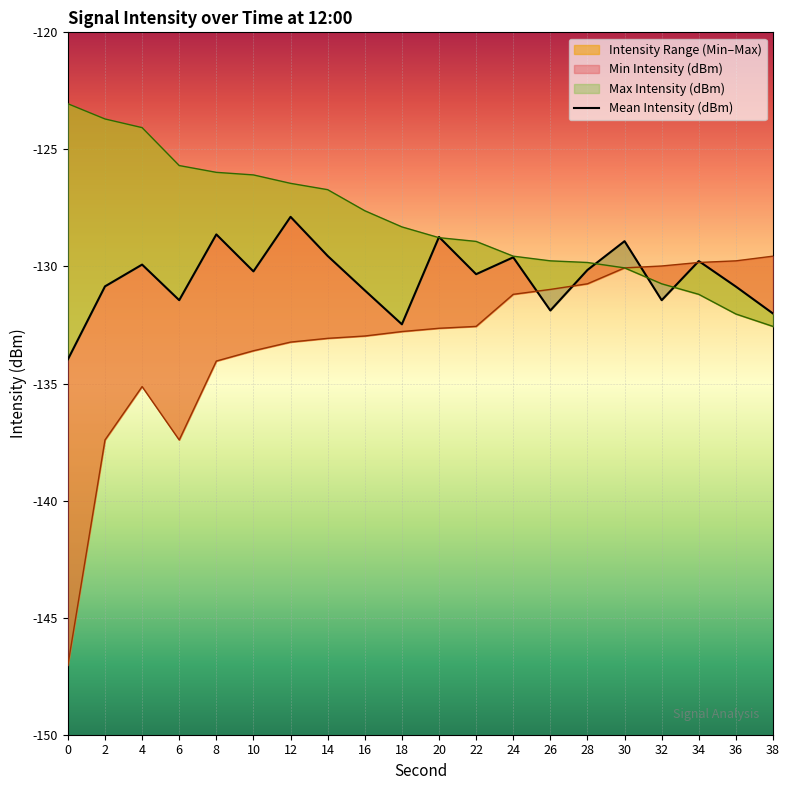

What is the change in value from 6 to 10?

+1.2